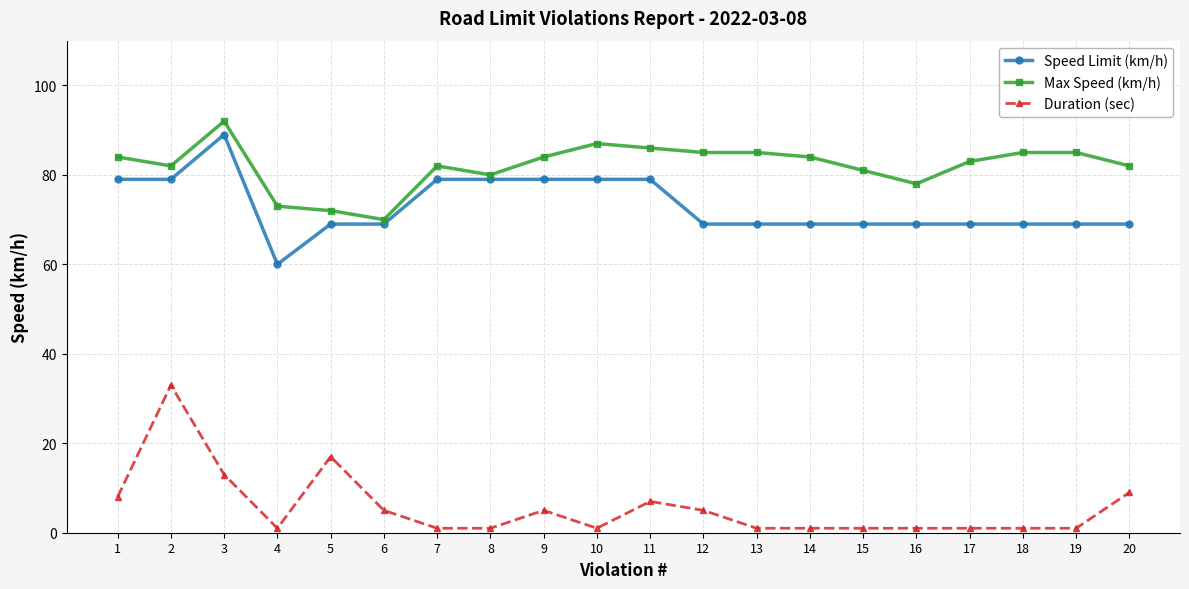

What is the minimum value shown in the chart?

1